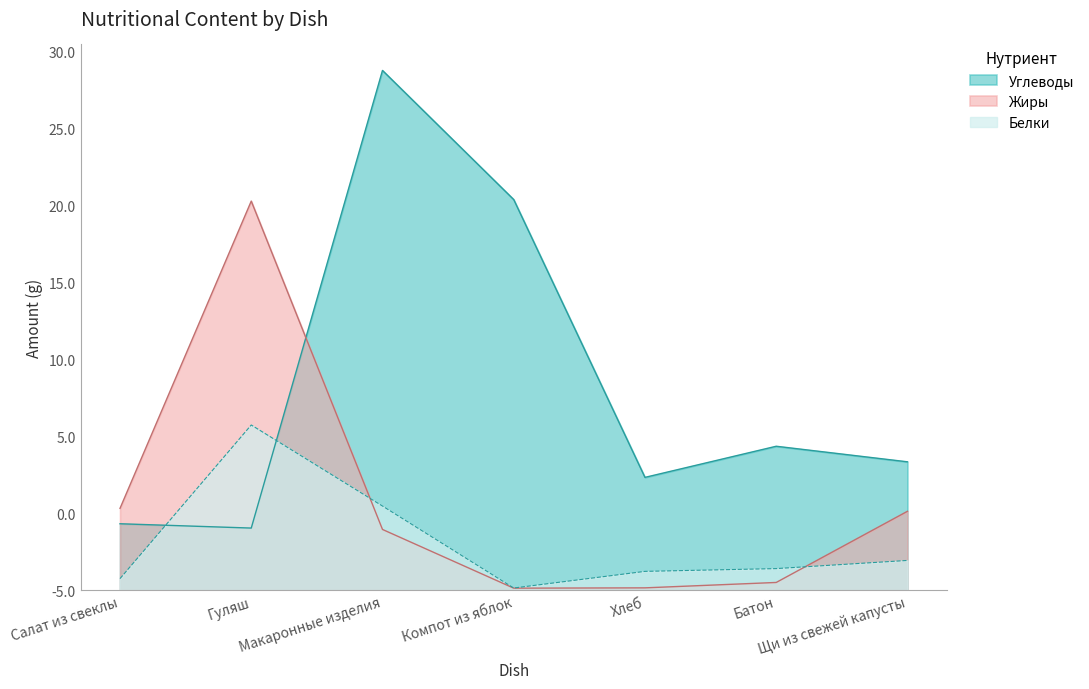

How many data points in Углеводы are above 8?

4